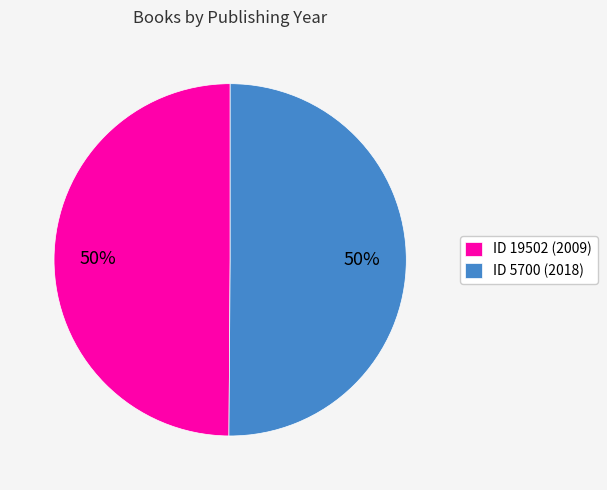

Approximately how many times larger is the value at ID 5700 (2018) compared to ID 19502 (2009)?

1.0